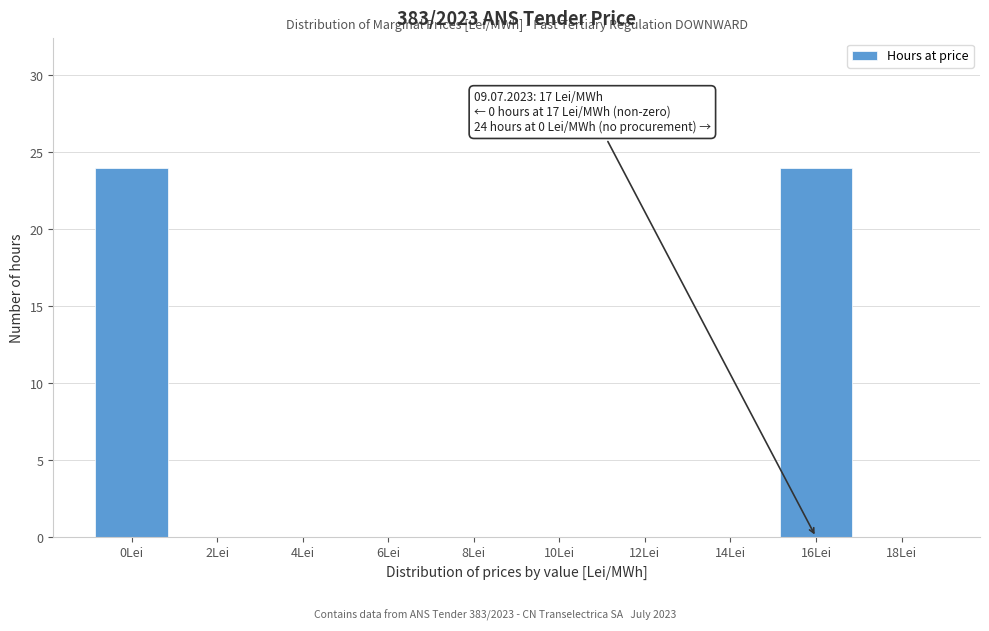

Reading left to right, what are all the values shown in this chart?

0Lei=24	2Lei=0	4Lei=0	6Lei=0	8Lei=0	10Lei=0	12Lei=0	14Lei=0	16Lei=24	18Lei=0